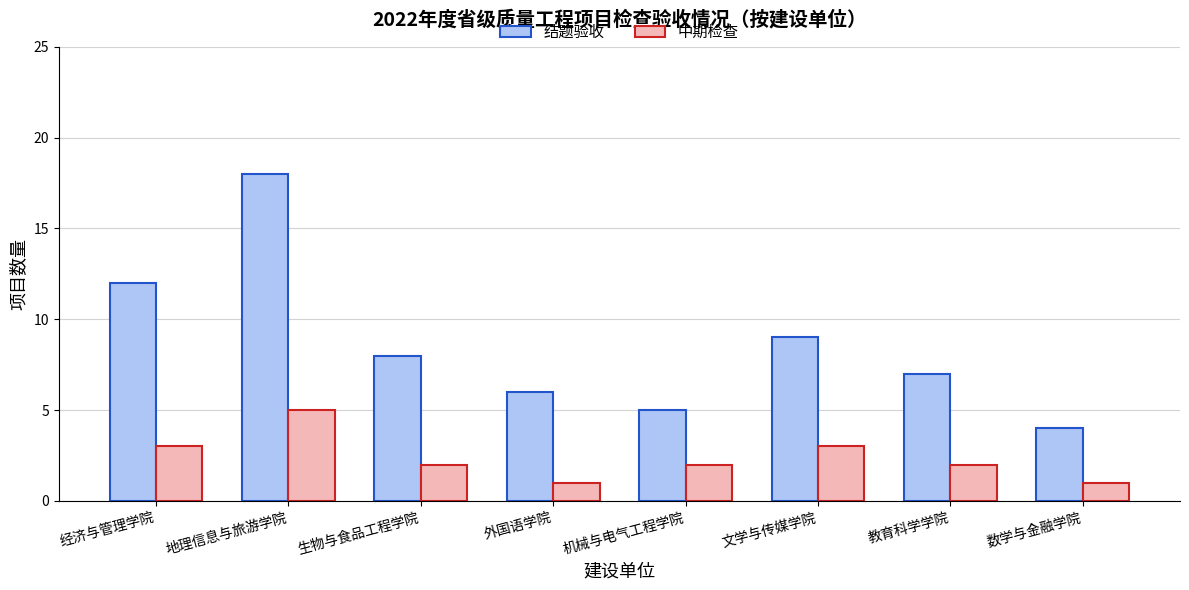

What are all the series names shown in the legend?

结题验收, 中期检查